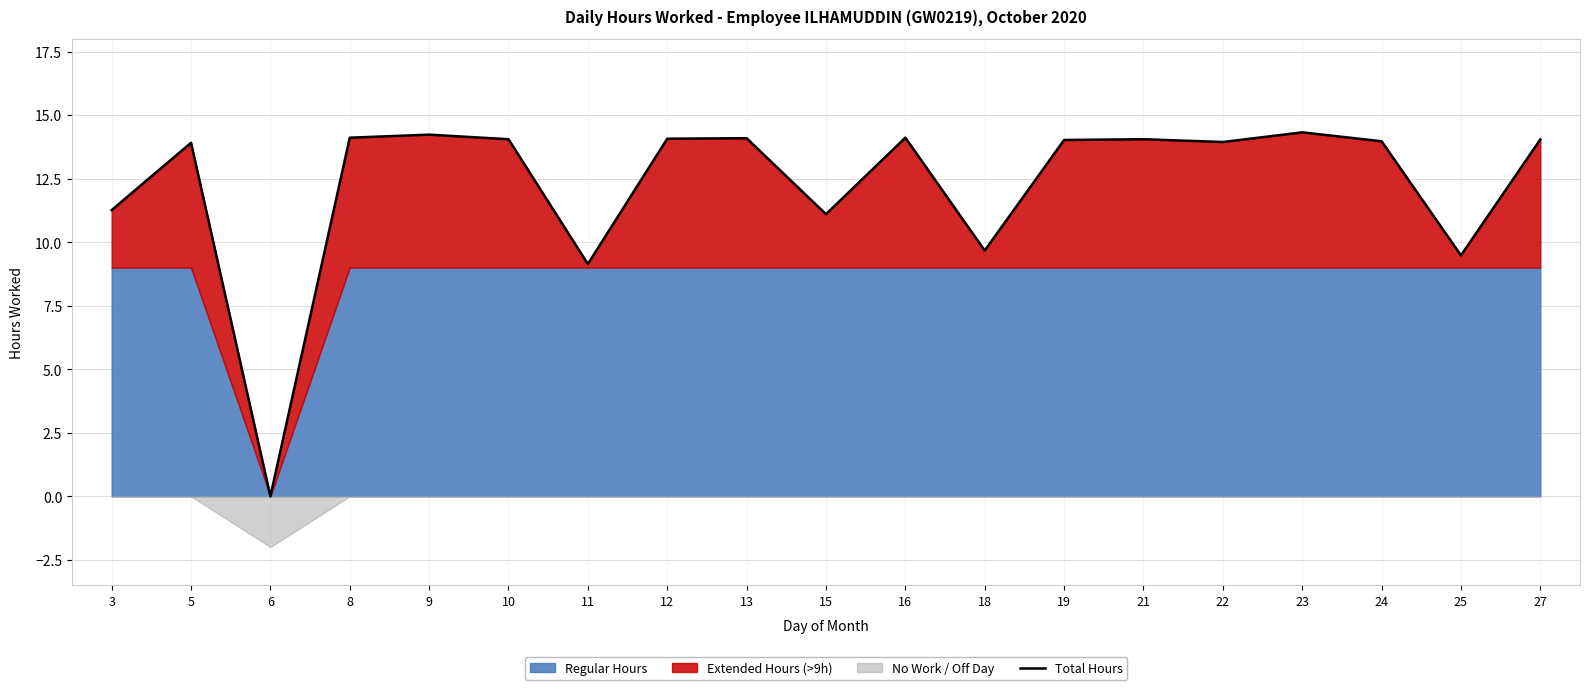

At which category does the data reach its first local valley?

6